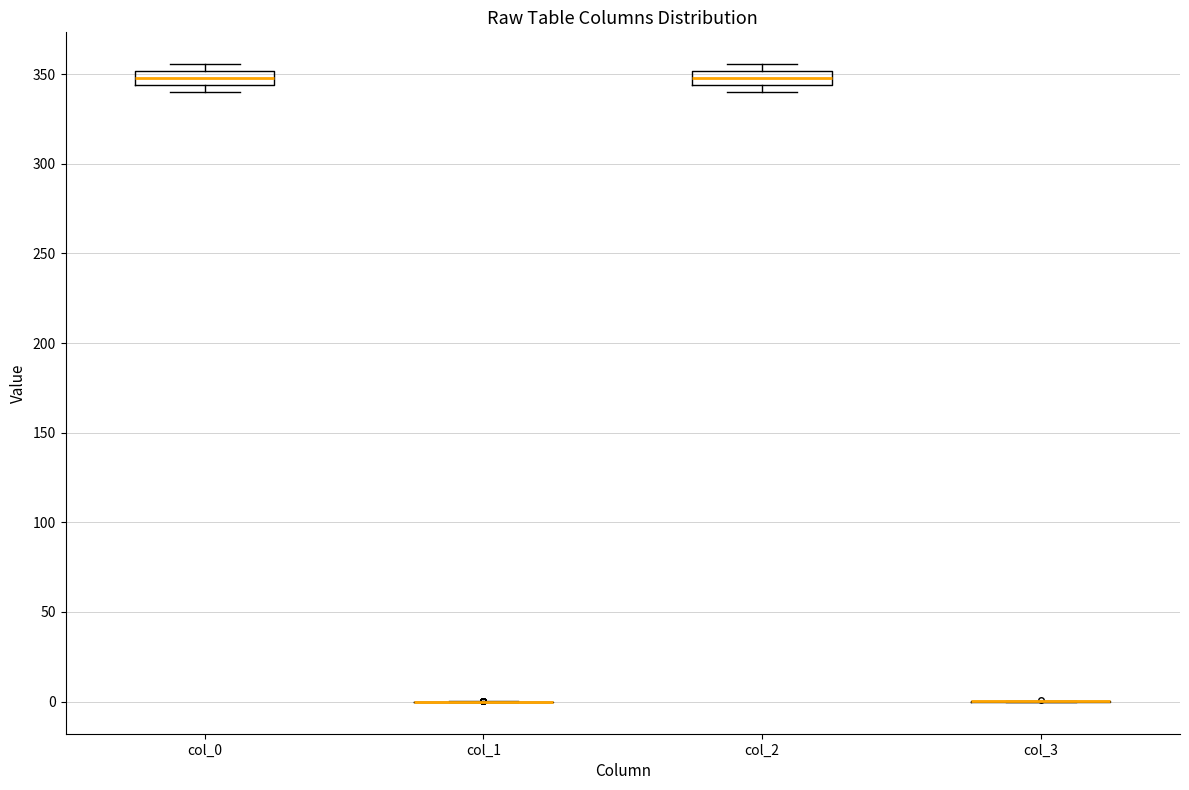

Reading left to right, read every box against the y-axis: the position of its median line, the range the box covers, and the ends of its whiskers. The values are not printed on the chart, so give them approximately, as read against the axis.

col_0: median 350 (inside the box), box 345 to 350, whiskers 340 to 355
col_1: box collapsed to a line at 0, whiskers 0 to 0
col_2: median 350 (inside the box), box 345 to 350, whiskers 340 to 355
col_3: box collapsed to a line at 0, whiskers 0 to 0